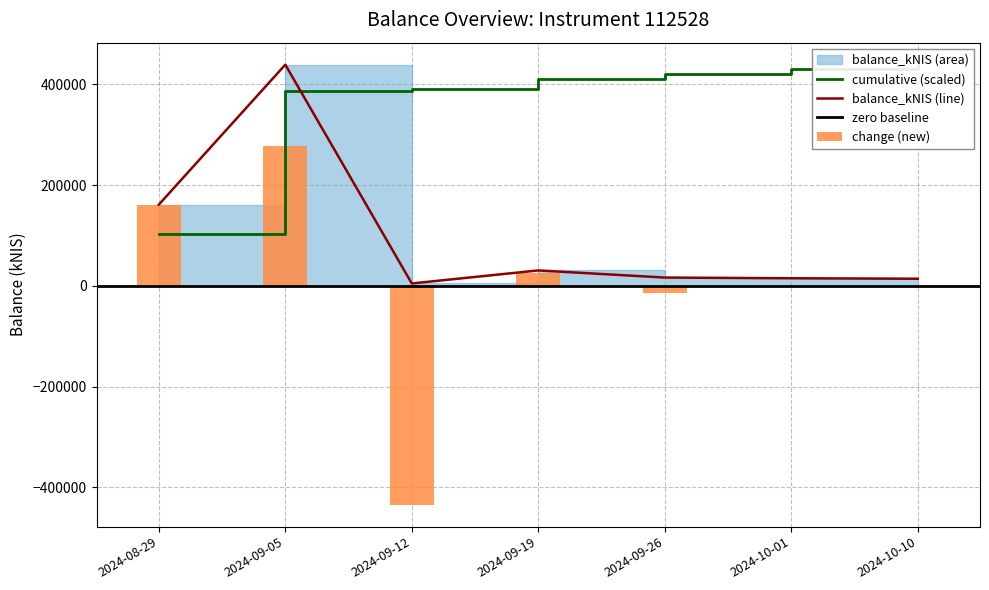

At which label does the data first exceed 16466?

2024-08-29